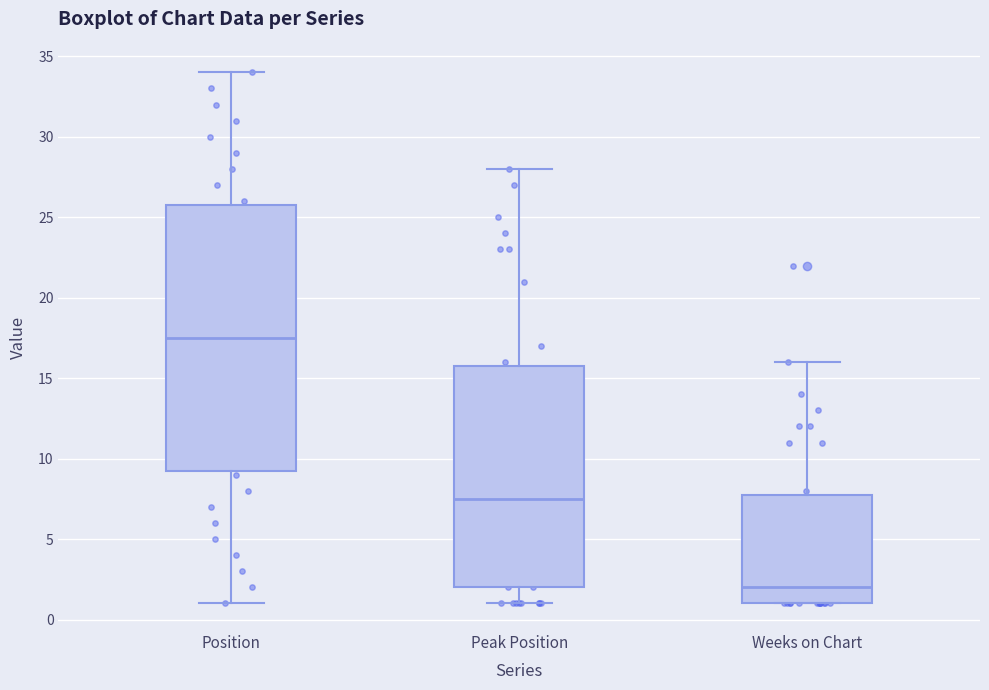

Which box is the tallest, from its lower edge to its upper edge?

Position